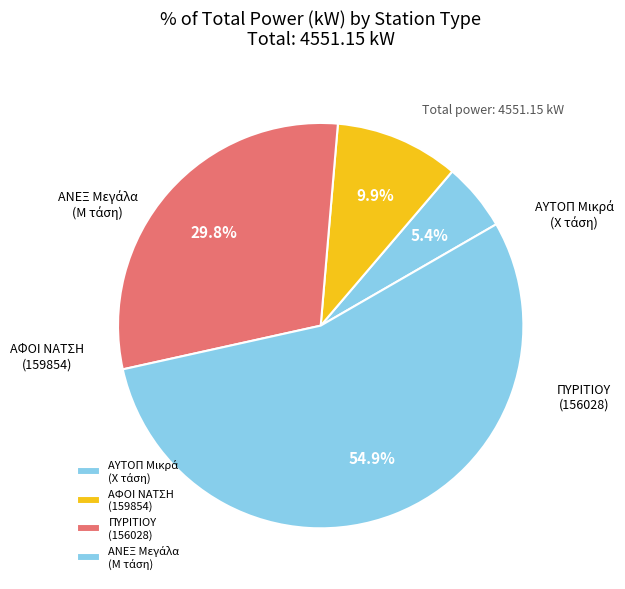

How many segments does this pie chart have?

4